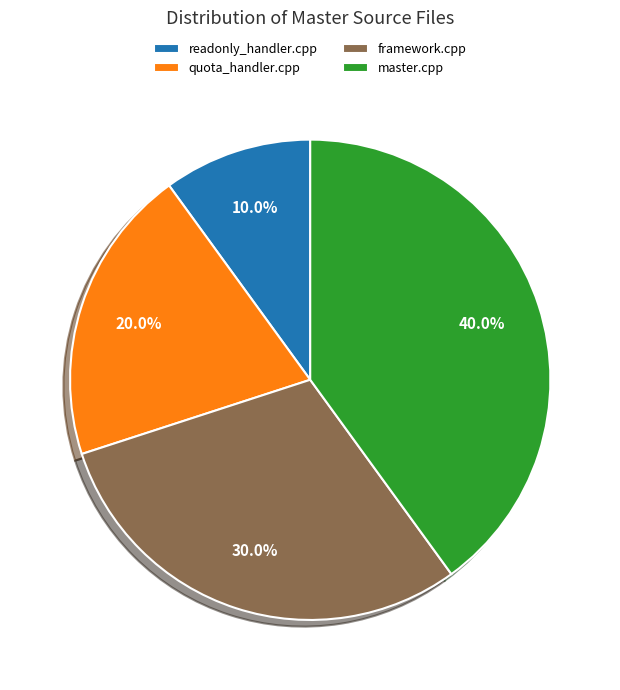

What is the largest slice in the pie chart?

master.cpp